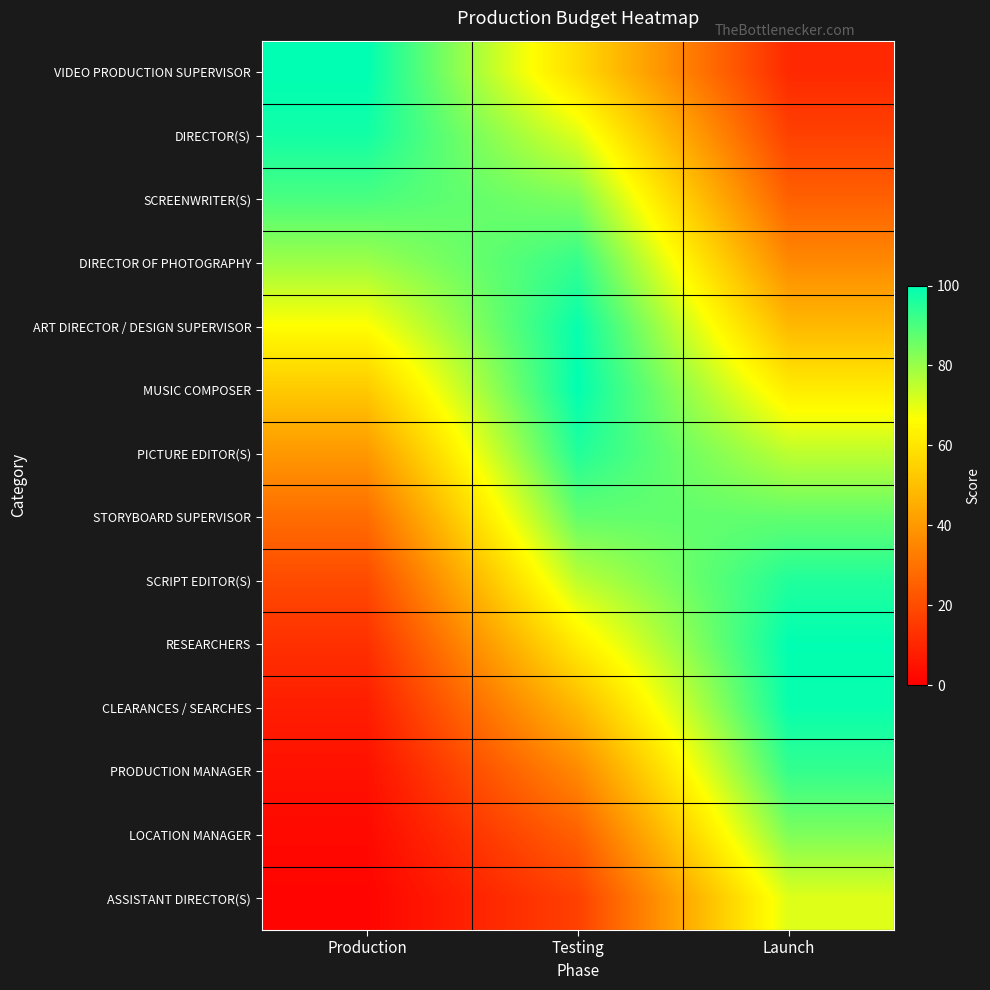

What is the spread (max minus min) of values at Testing?

82.7